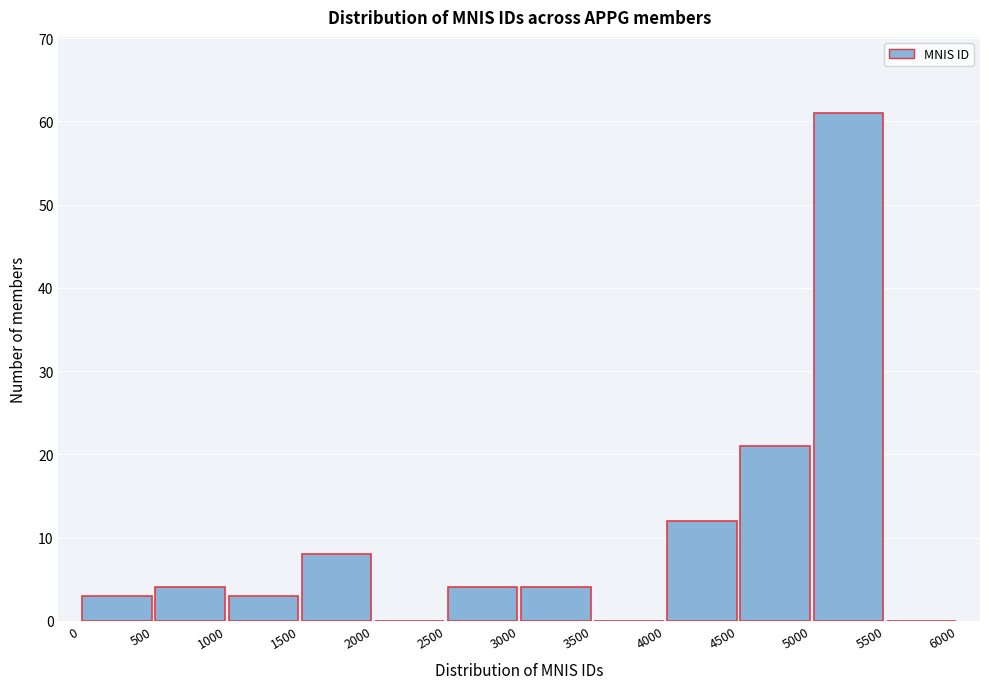

Reading left to right, list every bar in this chart as the range it spans on the x-axis followed by its height. The values are not printed on the chart, so give them approximately, as read against the axis.

0 to 500: 3
500 to 1000: 4
1000 to 1500: 3
1500 to 2000: 8
2000 to 2500: 0
2500 to 3000: 4
3000 to 3500: 4
3500 to 4000: 0
4000 to 4500: 12
4500 to 5000: 21
5000 to 5500: 61
5500 to 6000: 0